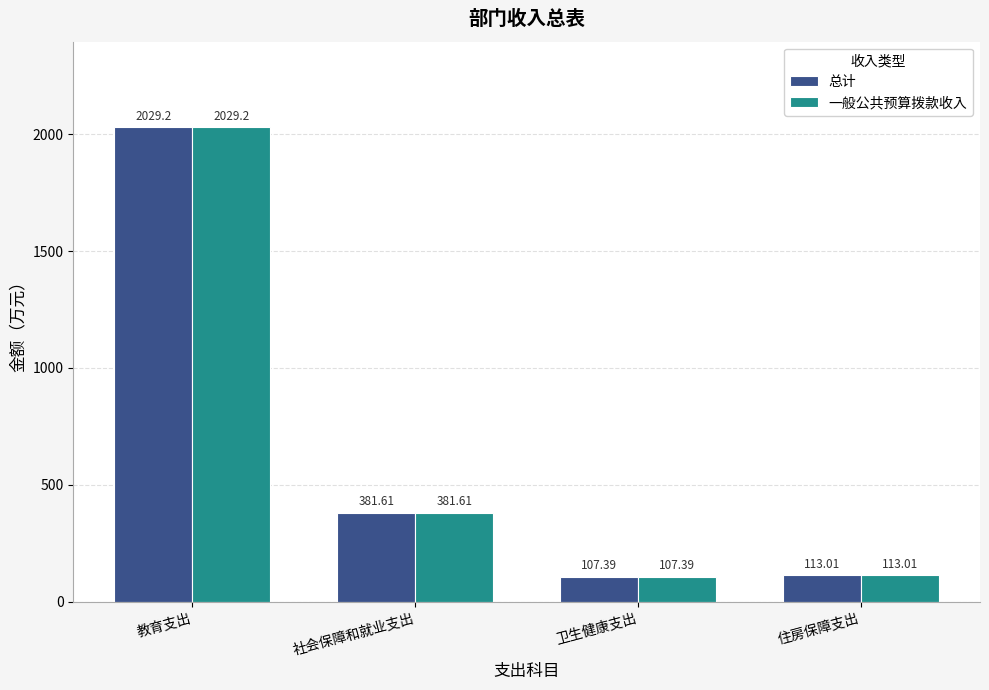

True or false: 一般公共预算拨款收入 has a value of 113.0 at 住房保障支出.

True